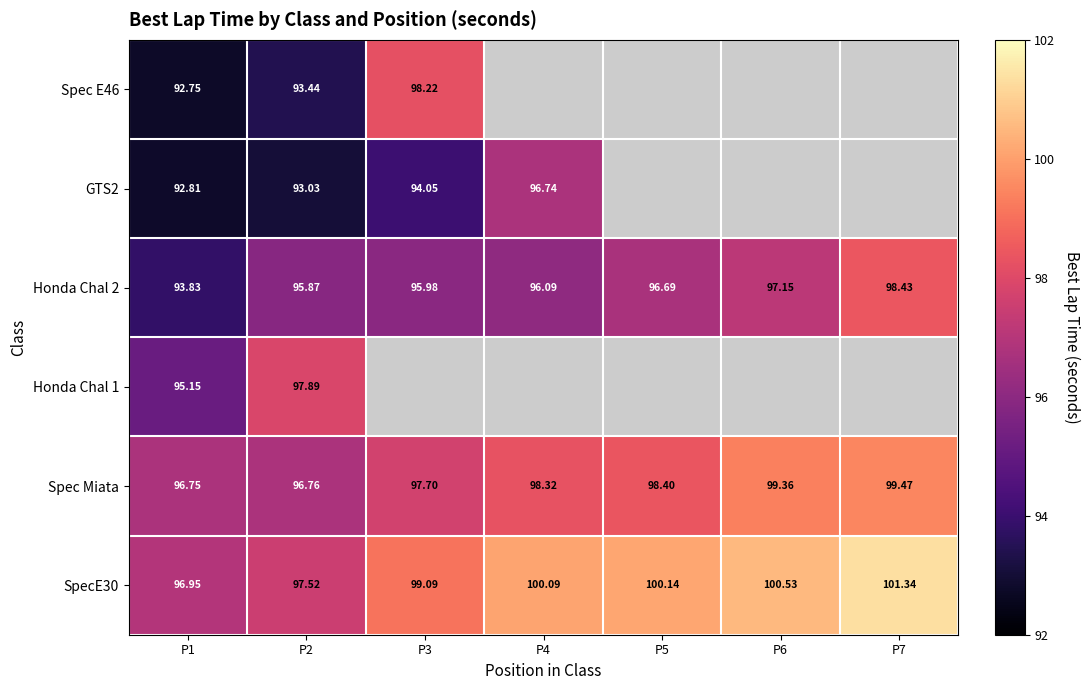

Is it true that Honda Chal 2 equals 61.9 at P2?

False